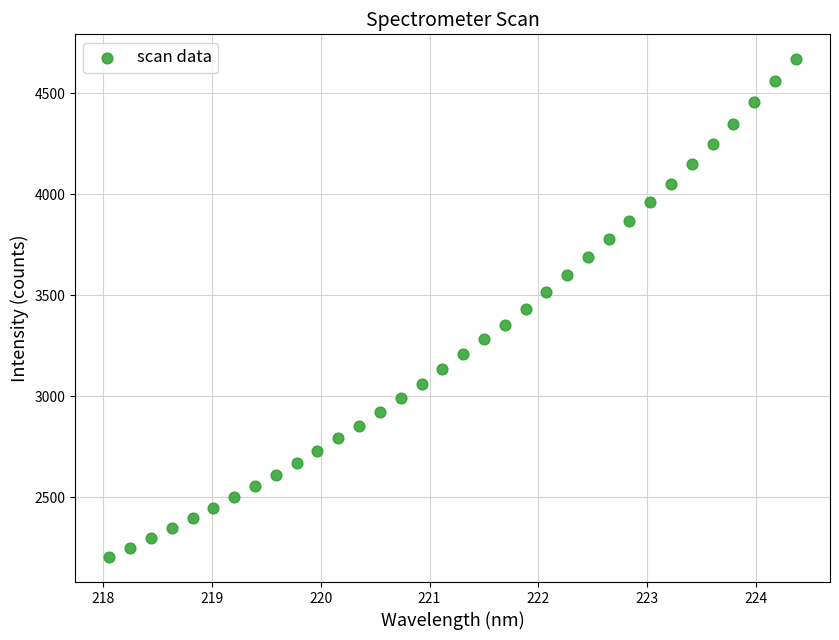

What is the range of Y values (max minus min)?

2465.8